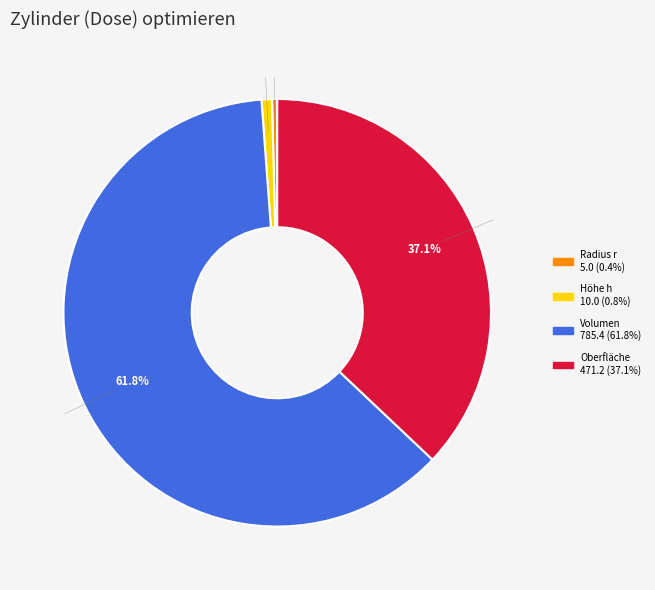

True or false: Volumen accounts for 62% of the total.

True